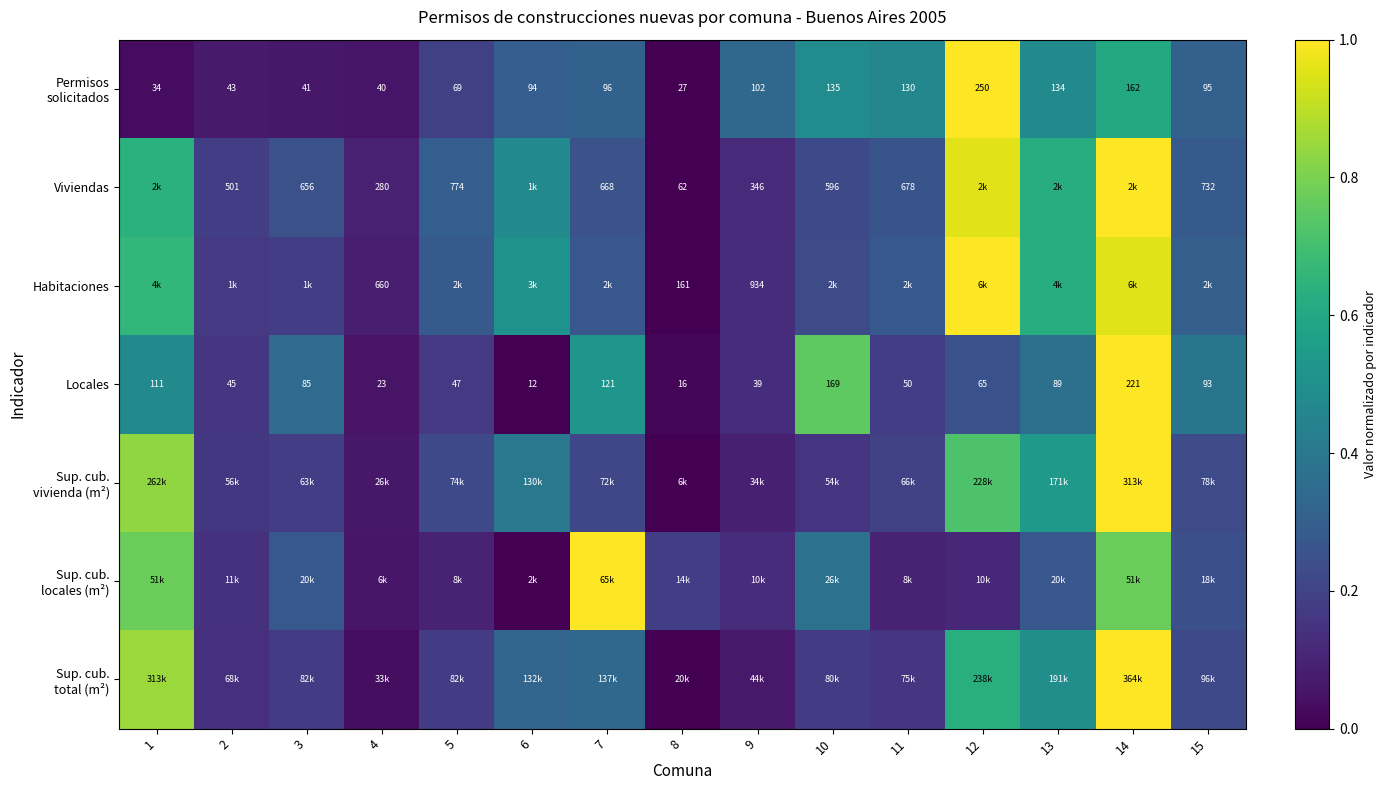

What is the average value of the Sup. cub. locales (m²) series?

0.3